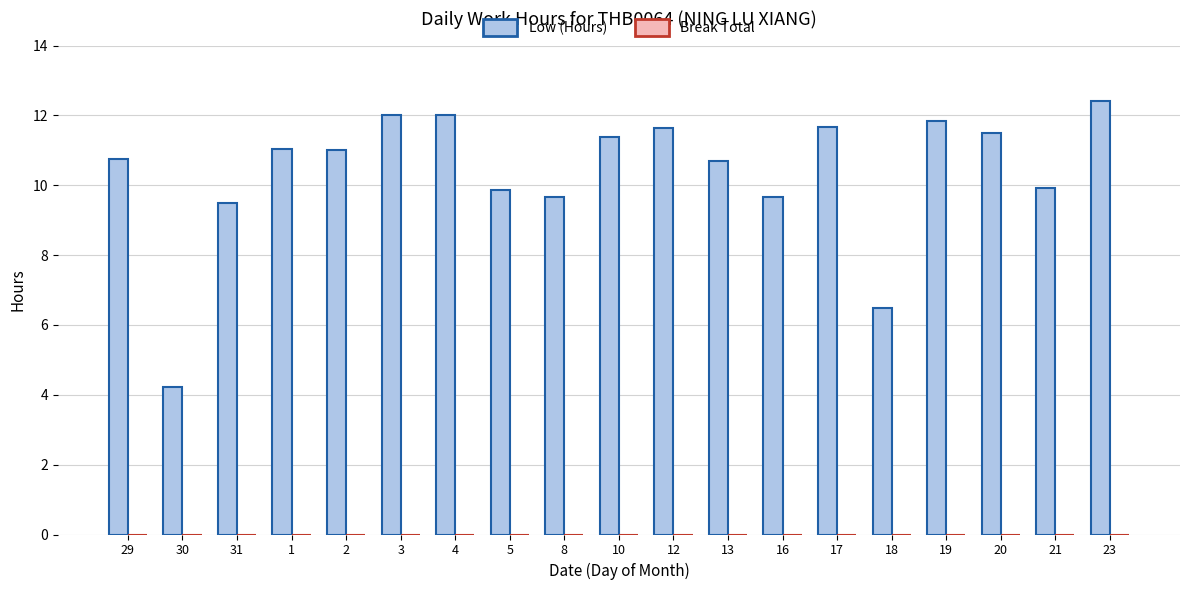

How many bars are there in total?

19